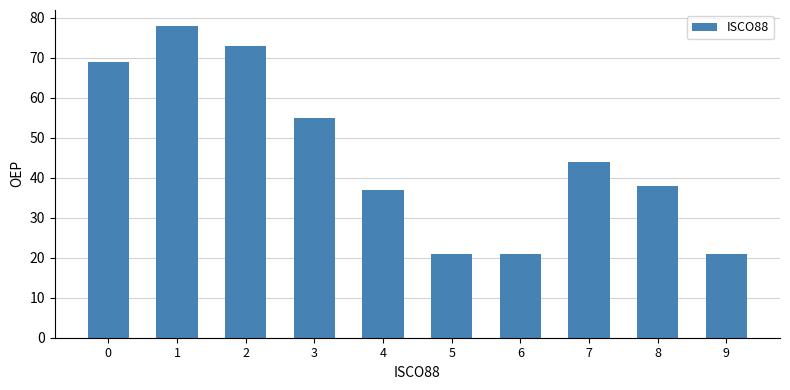

What is the sum of all values?

457